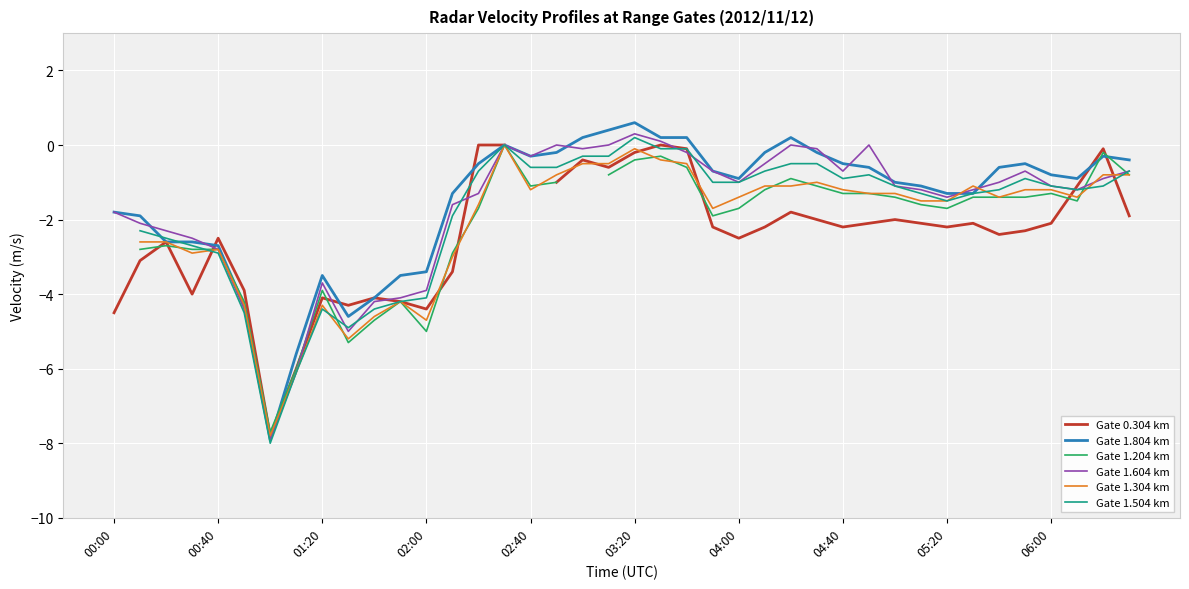

True or false: Gate 1.504 km and Gate 1.604 km cross at least once.

True